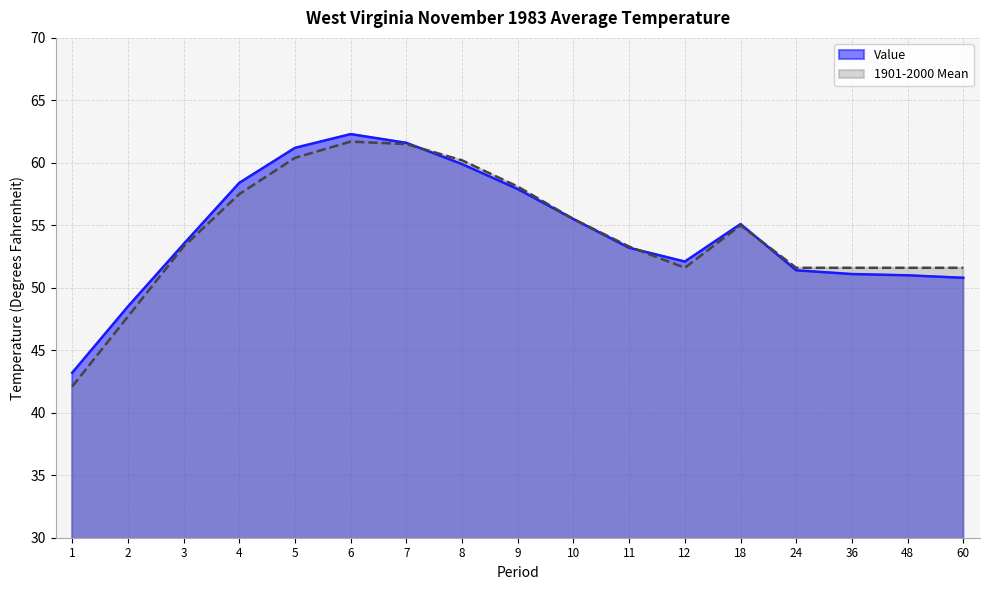

What is the difference between the second highest and minimum values in the 1901-2000 Mean series?

19.4